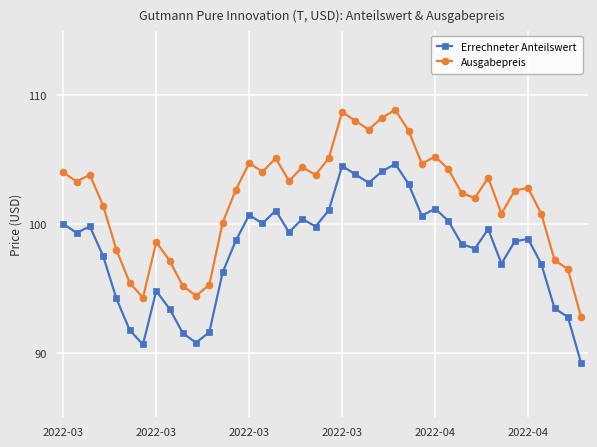

True or false: Errechneter Anteilswert has more than 2 points higher than both neighbors.

True